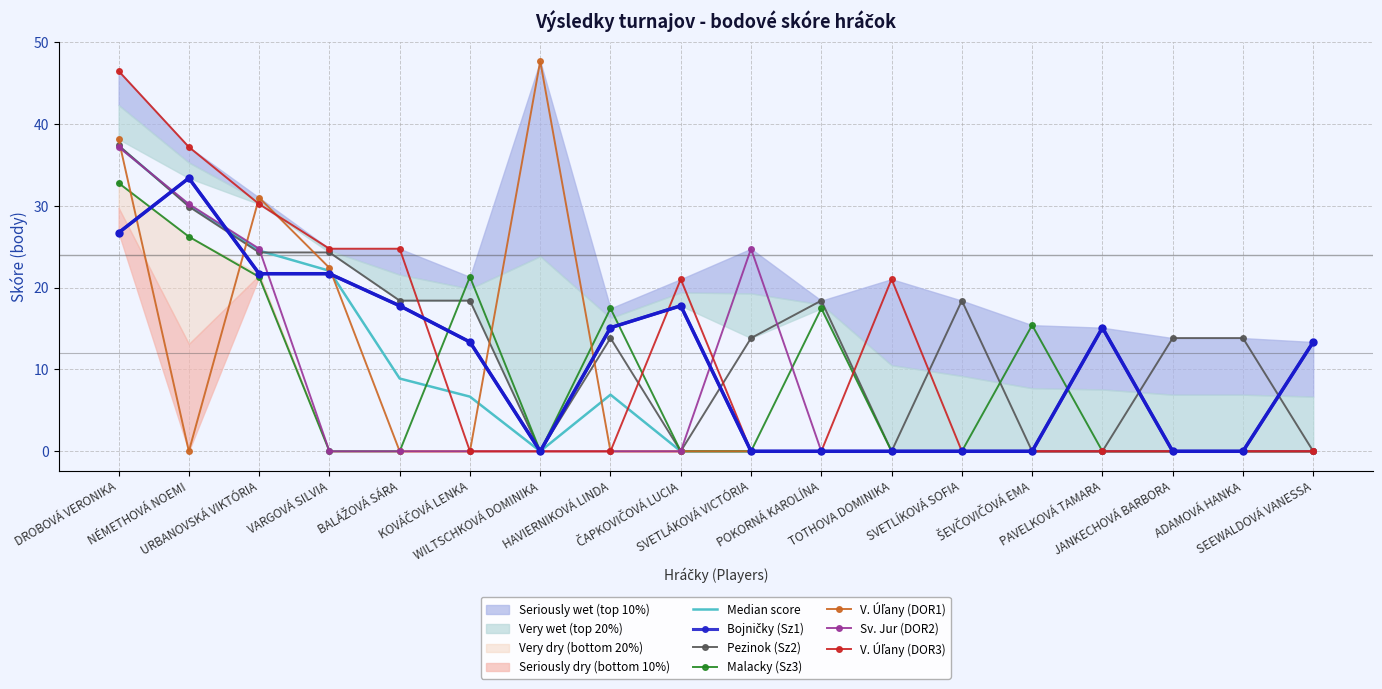

Reading left to right, list all the values displayed in this chart.

Bojničky (Sz1): DROBOVÁ VERONIKA=26.7	NÉMETHOVÁ NOEMI=33.4	URBANOVSKÁ VIKTÓRIA=21.7	VARGOVÁ SILVIA=21.7	BALÁŽOVÁ SÁRA=17.8	KOVÁČOVÁ LENKA=13.4	WILTSCHKOVÁ DOMINIKA=0.0	HAVIERNIKOVÁ LINDA=15.1	ČAPKOVIČOVÁ LUCIA=17.8	SVETLÁKOVÁ VICTÓRIA=0.0	POKORNÁ KAROLÍNA=0.0	TOTHOVA DOMINIKA=0.0	SVETLÍKOVÁ SOFIA=0.0	ŠEVČOVIČOVÁ EMA=0.0	PAVELKOVÁ TAMARA=15.1	JANKECHOVÁ BARBORA=0.0	ADAMOVÁ HANKA=0.0	SEEWALDOVÁ VANESSA=13.4
Pezinok (Sz2): DROBOVÁ VERONIKA=37.4	NÉMETHOVÁ NOEMI=29.9	URBANOVSKÁ VIKTÓRIA=24.3	VARGOVÁ SILVIA=24.3	BALÁŽOVÁ SÁRA=18.4	KOVÁČOVÁ LENKA=18.4	WILTSCHKOVÁ DOMINIKA=0.0	HAVIERNIKOVÁ LINDA=13.8	ČAPKOVIČOVÁ LUCIA=0.0	SVETLÁKOVÁ VICTÓRIA=13.8	POKORNÁ KAROLÍNA=18.4	TOTHOVA DOMINIKA=0.0	SVETLÍKOVÁ SOFIA=18.4	ŠEVČOVIČOVÁ EMA=0.0	PAVELKOVÁ TAMARA=0.0	JANKECHOVÁ BARBORA=13.8	ADAMOVÁ HANKA=13.8	SEEWALDOVÁ VANESSA=0.0
Malacky (Sz3): DROBOVÁ VERONIKA=32.8	NÉMETHOVÁ NOEMI=26.2	URBANOVSKÁ VIKTÓRIA=21.3	VARGOVÁ SILVIA=0.0	BALÁŽOVÁ SÁRA=0.0	KOVÁČOVÁ LENKA=21.3	WILTSCHKOVÁ DOMINIKA=0.0	HAVIERNIKOVÁ LINDA=17.5	ČAPKOVIČOVÁ LUCIA=0.0	SVETLÁKOVÁ VICTÓRIA=0.0	POKORNÁ KAROLÍNA=17.5	TOTHOVA DOMINIKA=0.0	SVETLÍKOVÁ SOFIA=0.0	ŠEVČOVIČOVÁ EMA=15.4	PAVELKOVÁ TAMARA=0.0	JANKECHOVÁ BARBORA=0.0	ADAMOVÁ HANKA=0.0	SEEWALDOVÁ VANESSA=0.0
V. Úľany (DOR1): DROBOVÁ VERONIKA=38.2	NÉMETHOVÁ NOEMI=0.0	URBANOVSKÁ VIKTÓRIA=31.0	VARGOVÁ SILVIA=22.4	BALÁŽOVÁ SÁRA=0.0	KOVÁČOVÁ LENKA=0.0	WILTSCHKOVÁ DOMINIKA=47.7	HAVIERNIKOVÁ LINDA=0.0	ČAPKOVIČOVÁ LUCIA=0.0	SVETLÁKOVÁ VICTÓRIA=0.0	POKORNÁ KAROLÍNA=0.0	TOTHOVA DOMINIKA=0.0	SVETLÍKOVÁ SOFIA=0.0	ŠEVČOVIČOVÁ EMA=0.0	PAVELKOVÁ TAMARA=0.0	JANKECHOVÁ BARBORA=0.0	ADAMOVÁ HANKA=0.0	SEEWALDOVÁ VANESSA=0.0
Sv. Jur (DOR2): DROBOVÁ VERONIKA=37.2	NÉMETHOVÁ NOEMI=30.2	URBANOVSKÁ VIKTÓRIA=24.8	VARGOVÁ SILVIA=0.0	BALÁŽOVÁ SÁRA=0.0	KOVÁČOVÁ LENKA=0.0	WILTSCHKOVÁ DOMINIKA=0.0	HAVIERNIKOVÁ LINDA=0.0	ČAPKOVIČOVÁ LUCIA=0.0	SVETLÁKOVÁ VICTÓRIA=24.8	POKORNÁ KAROLÍNA=0.0	TOTHOVA DOMINIKA=0.0	SVETLÍKOVÁ SOFIA=0.0	ŠEVČOVIČOVÁ EMA=0.0	PAVELKOVÁ TAMARA=0.0	JANKECHOVÁ BARBORA=0.0	ADAMOVÁ HANKA=0.0	SEEWALDOVÁ VANESSA=0.0
V. Úľany (DOR3): DROBOVÁ VERONIKA=46.5	NÉMETHOVÁ NOEMI=37.2	URBANOVSKÁ VIKTÓRIA=30.2	VARGOVÁ SILVIA=24.8	BALÁŽOVÁ SÁRA=24.8	KOVÁČOVÁ LENKA=0.0	WILTSCHKOVÁ DOMINIKA=0.0	HAVIERNIKOVÁ LINDA=0.0	ČAPKOVIČOVÁ LUCIA=21.0	SVETLÁKOVÁ VICTÓRIA=0.0	POKORNÁ KAROLÍNA=0.0	TOTHOVA DOMINIKA=21.0	SVETLÍKOVÁ SOFIA=0.0	ŠEVČOVIČOVÁ EMA=0.0	PAVELKOVÁ TAMARA=0.0	JANKECHOVÁ BARBORA=0.0	ADAMOVÁ HANKA=0.0	SEEWALDOVÁ VANESSA=0.0